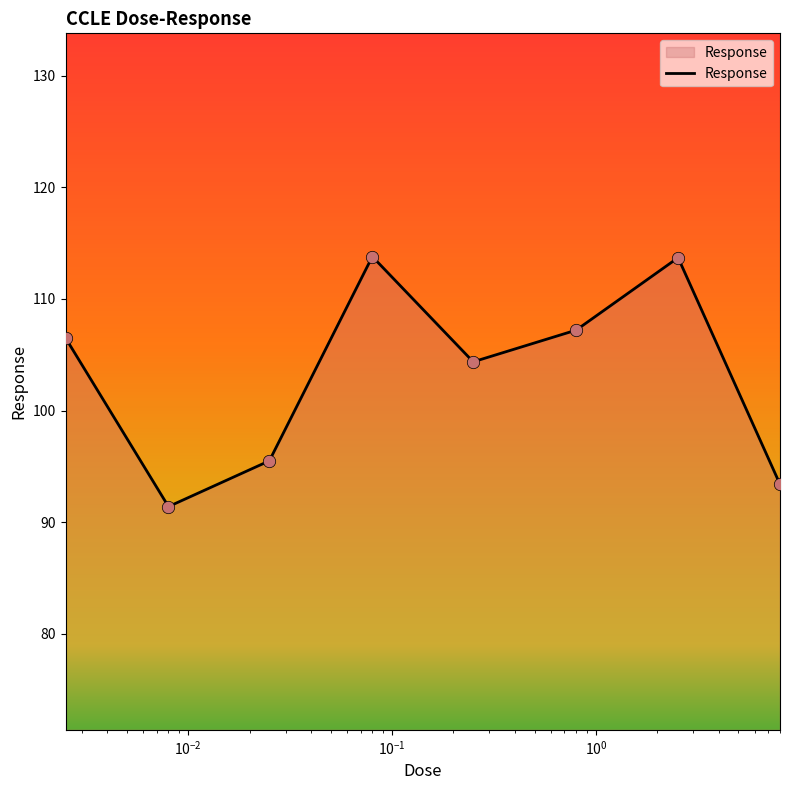

How many interior local peaks (higher than both neighbors) does the data have?

2